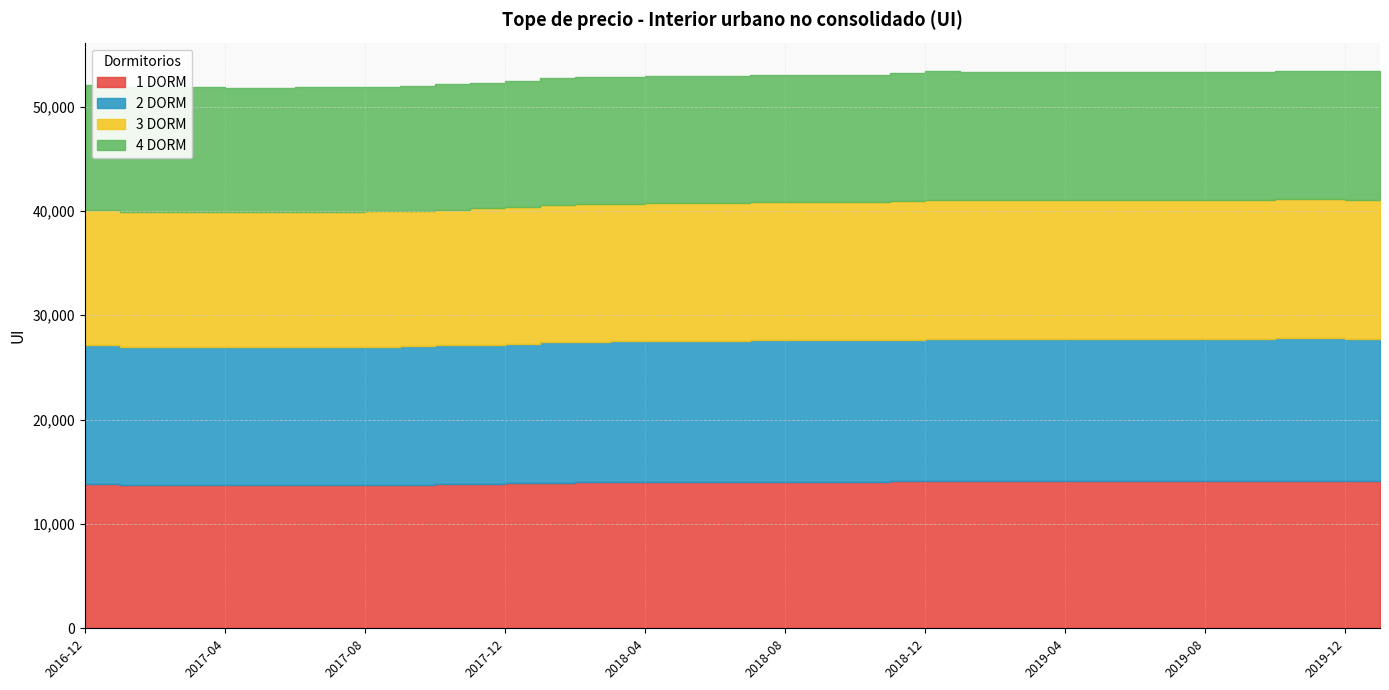

What is the approximate value of 2 DORM at 2019-05, to the nearest 5?

13605